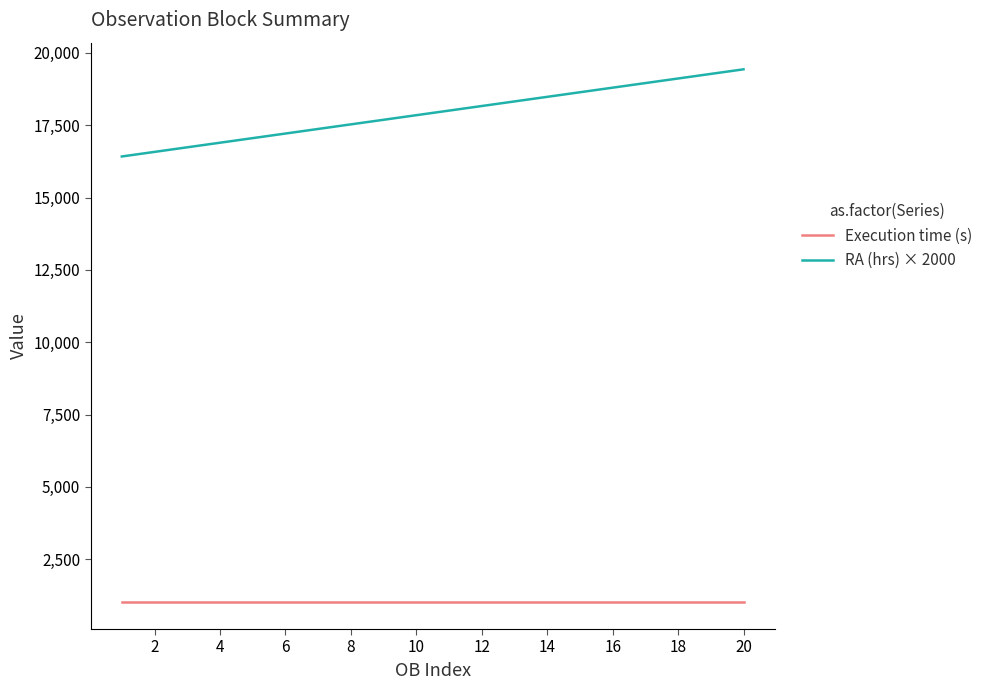

What is the maximum value for Execution time (s)?

1005.0